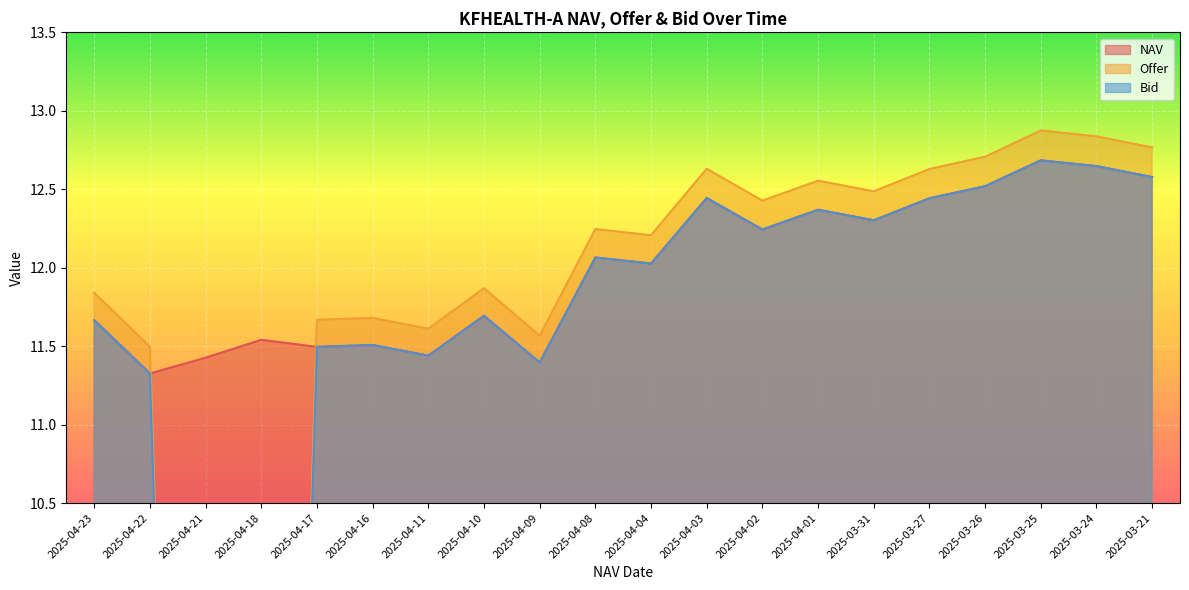

Between 2025-04-23 and 2025-04-04, which series saw the biggest shift?

Offer